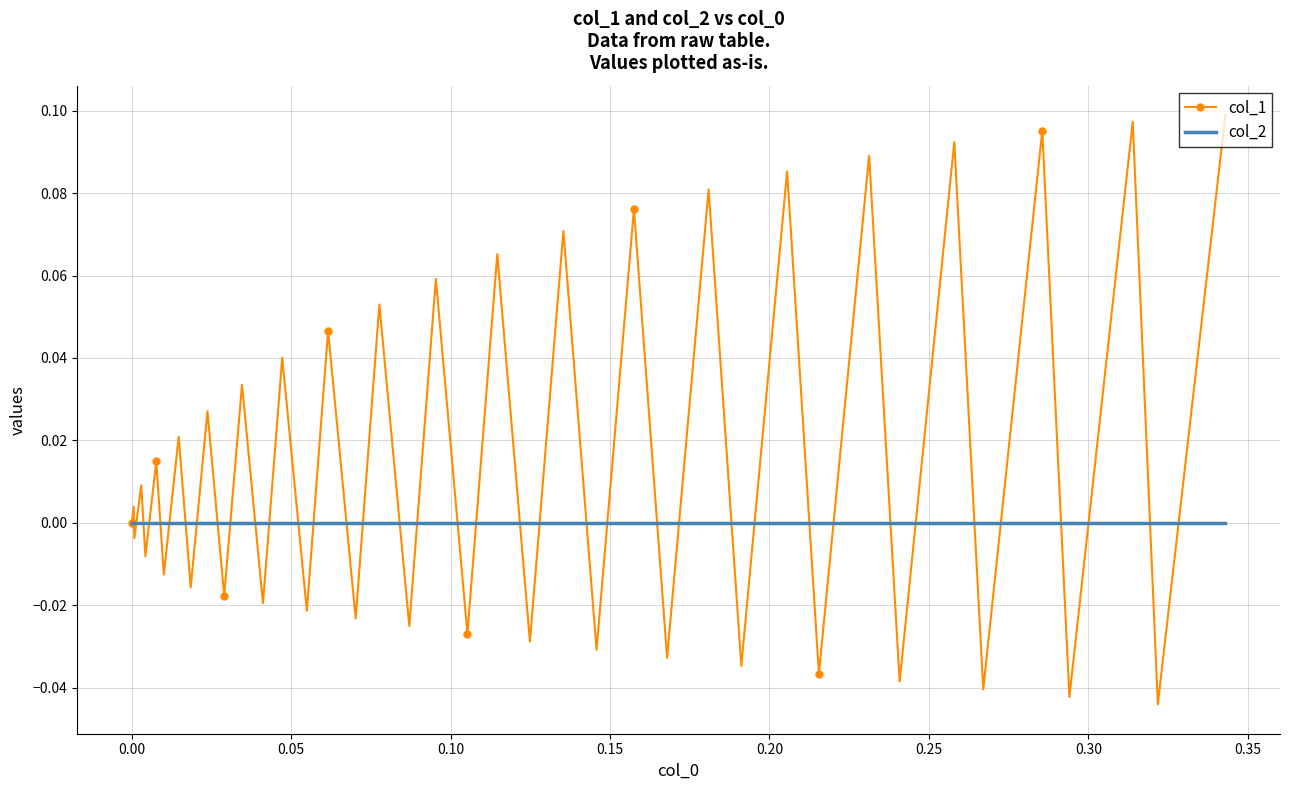

Rank the series by their maximum value, from lowest to highest.

col_2, col_1